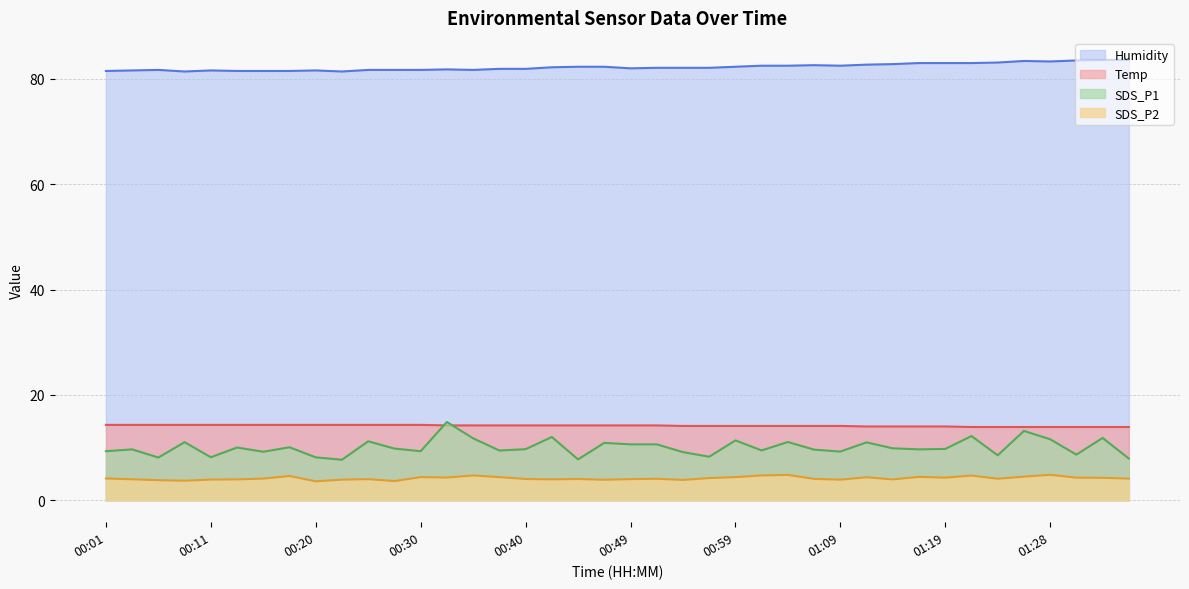

What is the sum of the Temp values at 00:18 and 01:26?

28.2